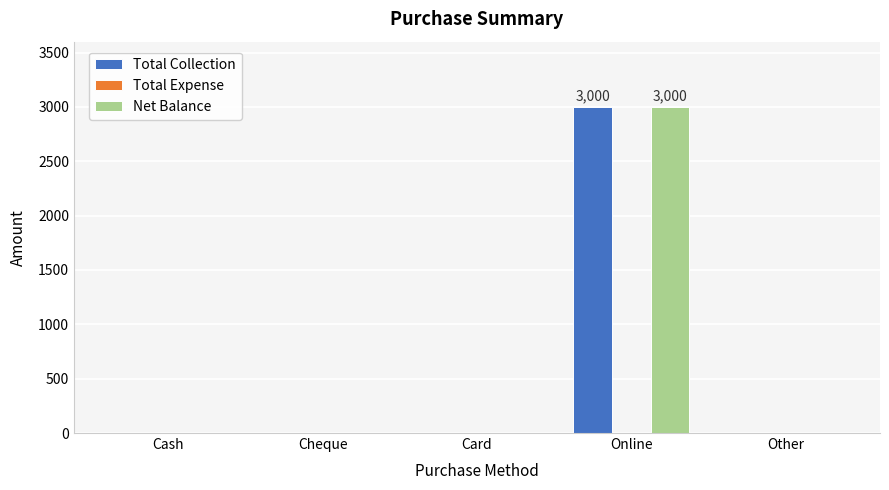

What is the greatest value displayed?

3000